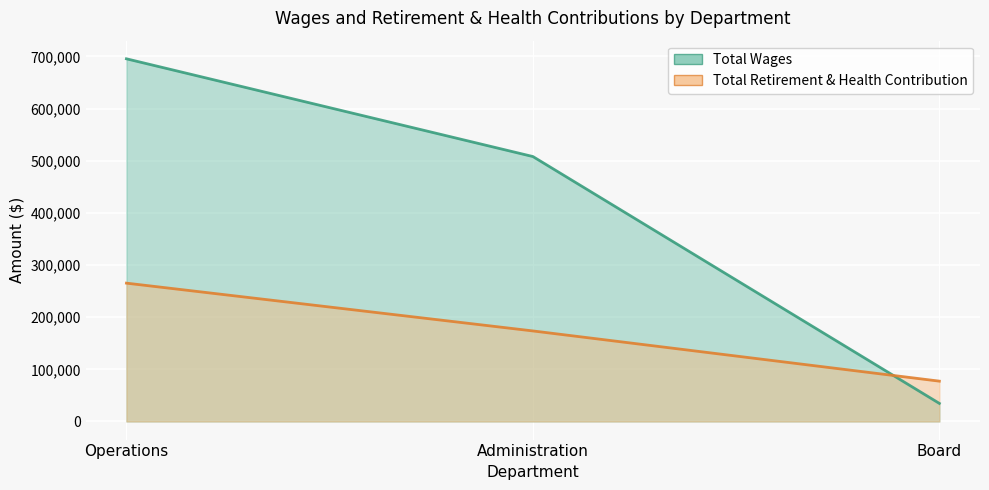

Is the value of Total Wages at Administration greater than the value of Total Retirement & Health Contribution at Operations?

Yes